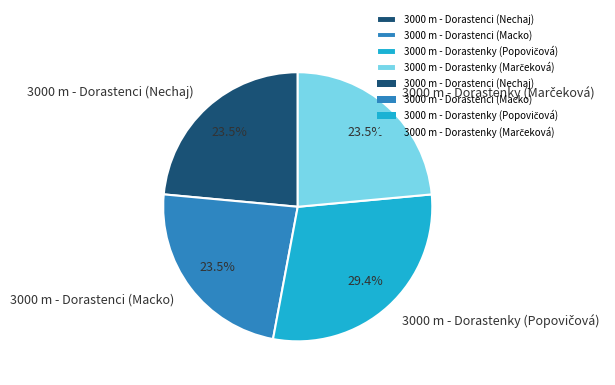

Does 3000 m - Dorastenci (Macko) represent more than half of the total?

No